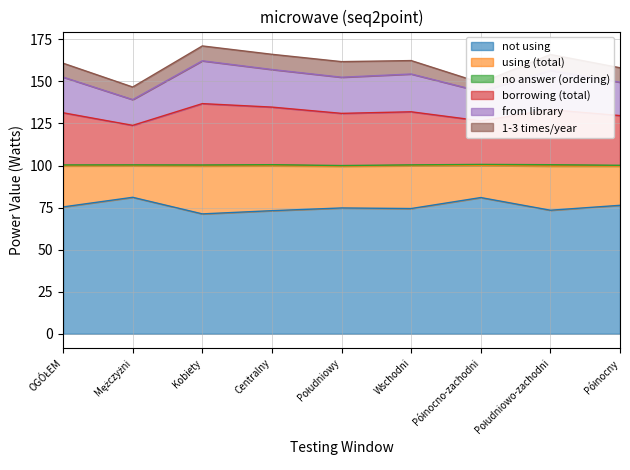

Which label corresponds to the largest value in the chart?

Kobiety